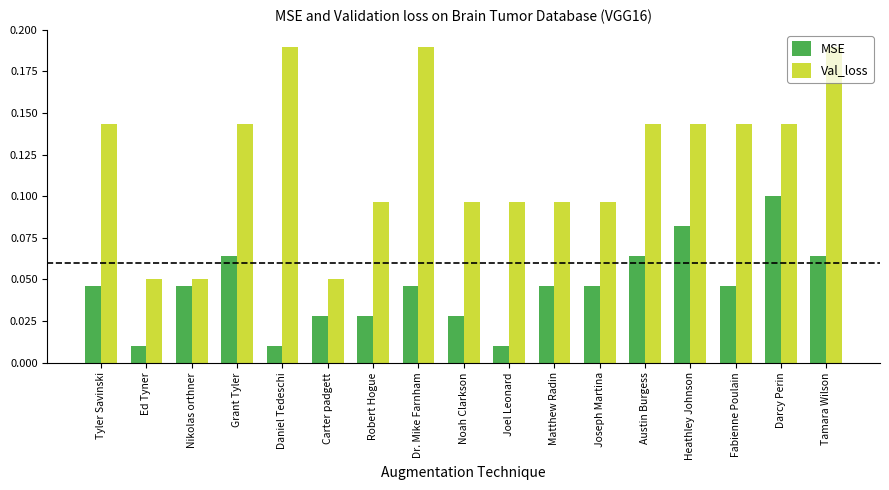

What are all the series names shown in the legend?

MSE, Val_loss